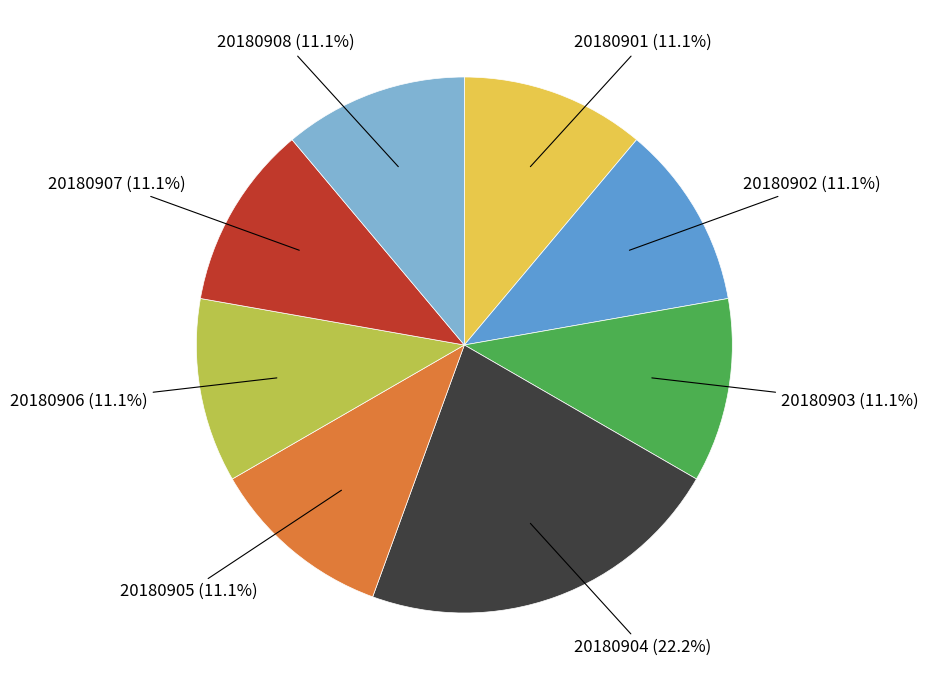

Does any single category account for the majority?

No